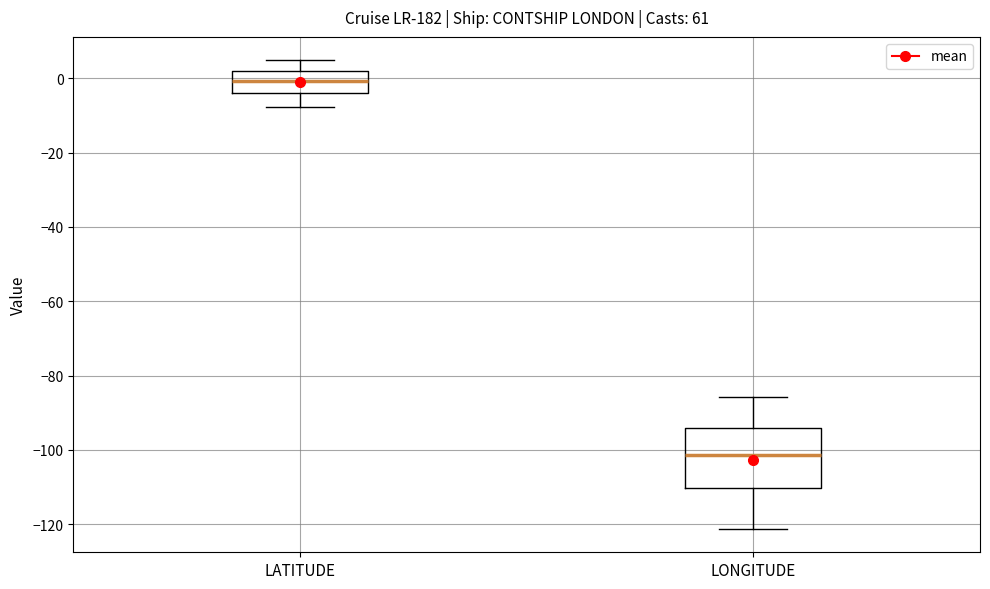

Which box has the highest median line?

LATITUDE